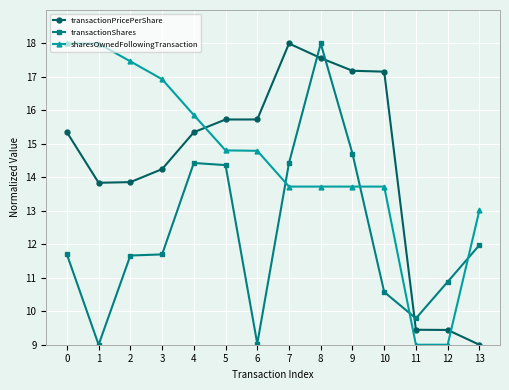

What is the difference between the maximum and minimum values in the sharesOwnedFollowingTransaction series?

9.0